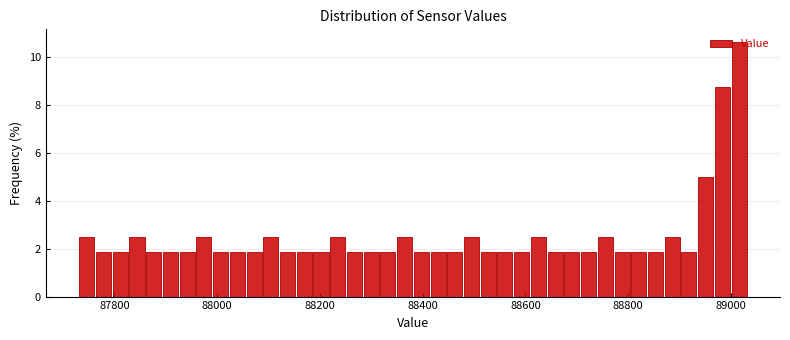

Read against the x-axis, roughly where is the centre of the tallest bar?

89020